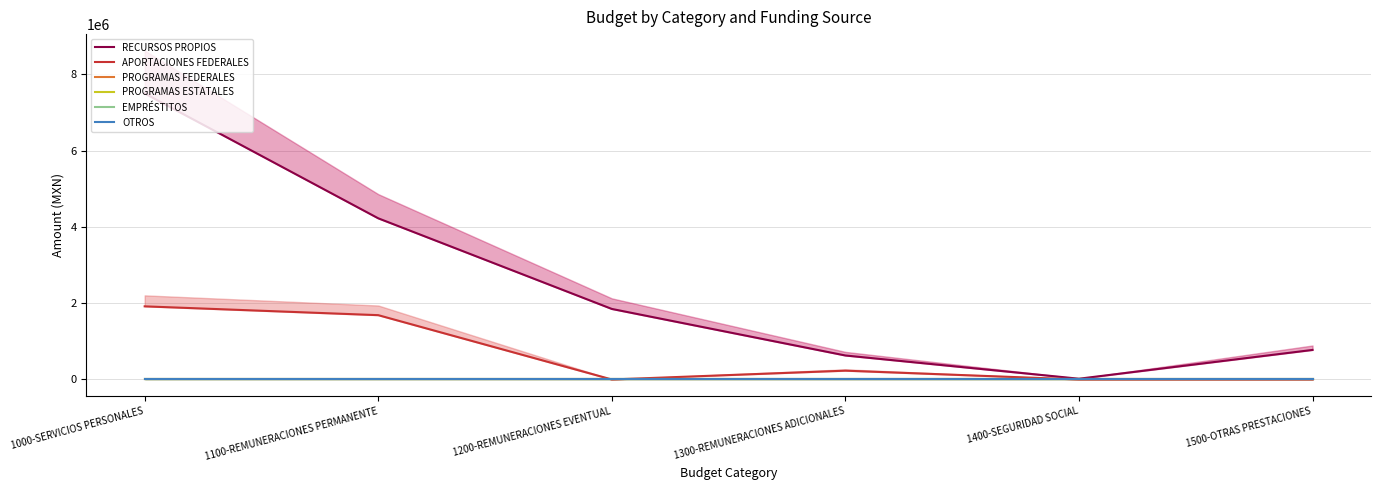

What is the spread (max minus min) of values at 1400-SEGURIDAD SOCIAL?

20000